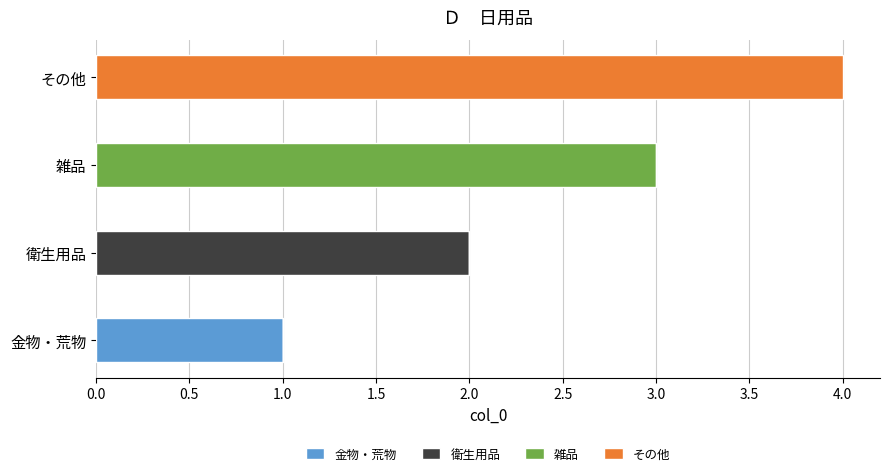

What is the total value across all series at 雑品?

3